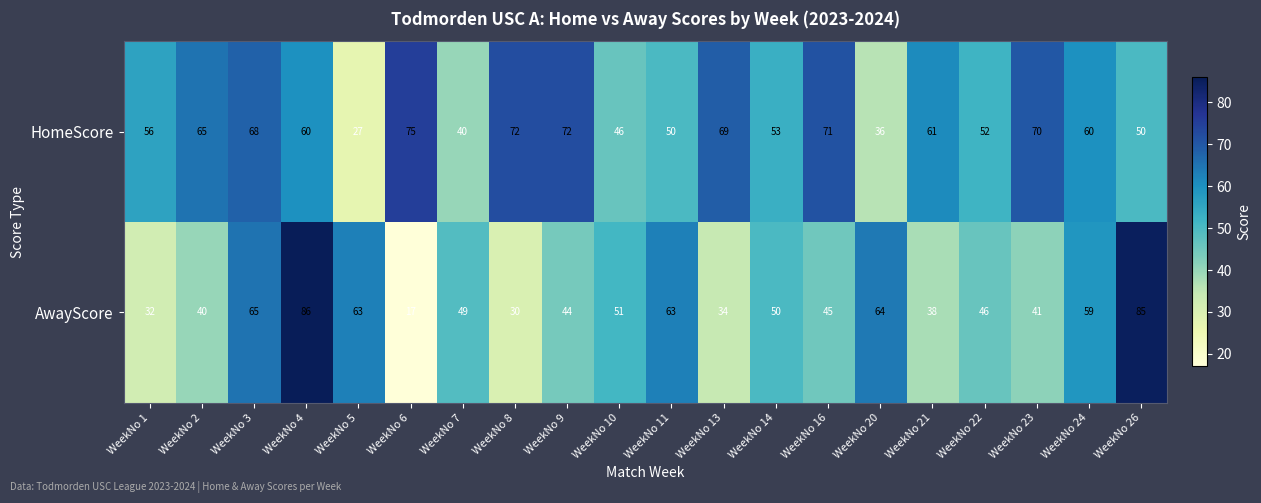

Is it true that HomeScore equals 69 at WeekNo 13?

True